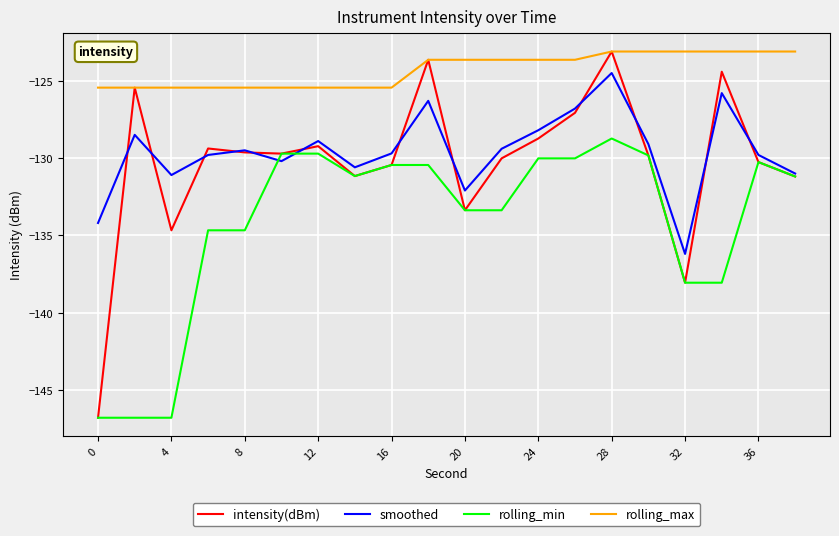

True or false: rolling_max and smoothed cross at least once.

False